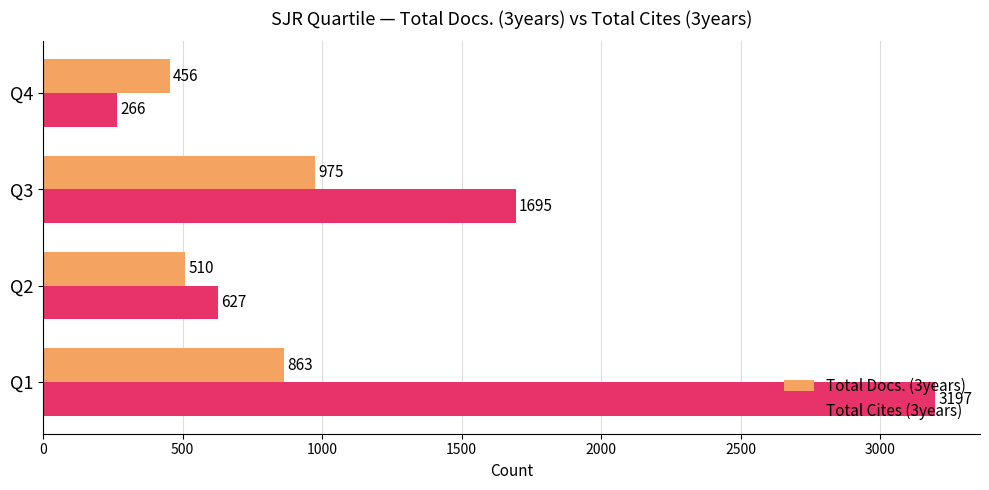

Rank the series by their average value, from highest to lowest.

Total Cites (3years), Total Docs. (3years)